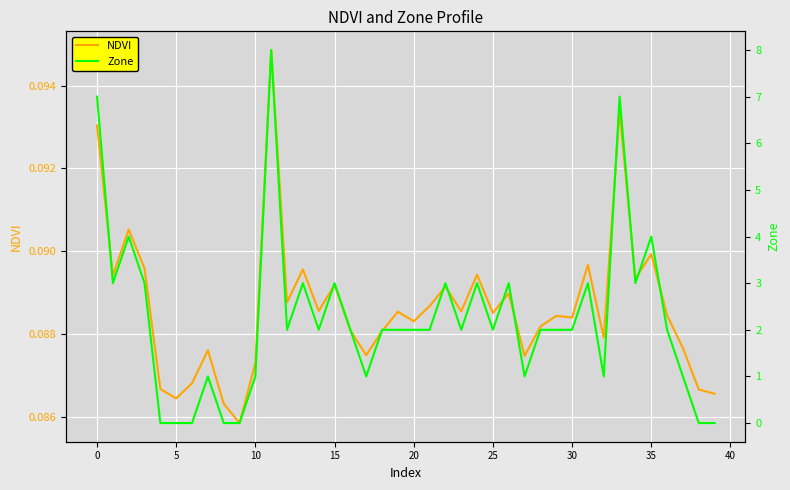

Which series has the largest range (max minus min)?

Zone